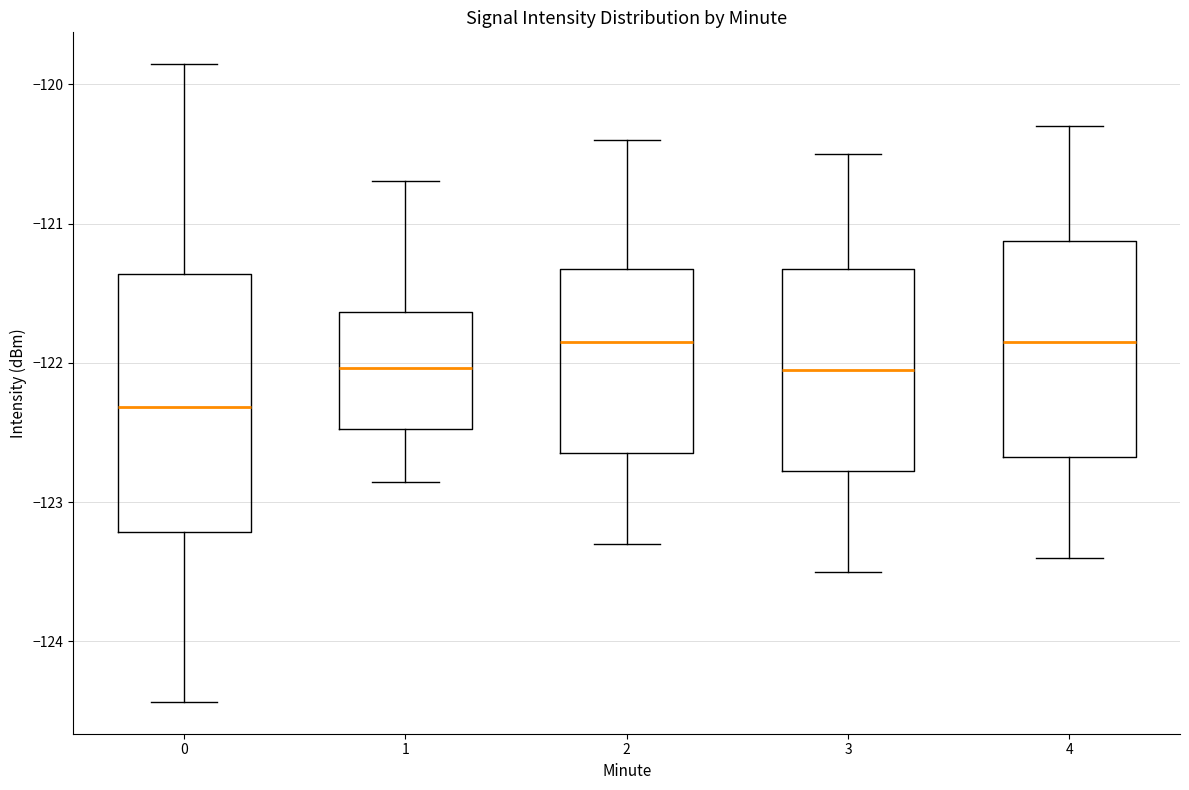

Where is the lower edge of the box at x = 4 on the y-axis? The values are not printed on the chart, so give them approximately, as read against the axis.

-122.7